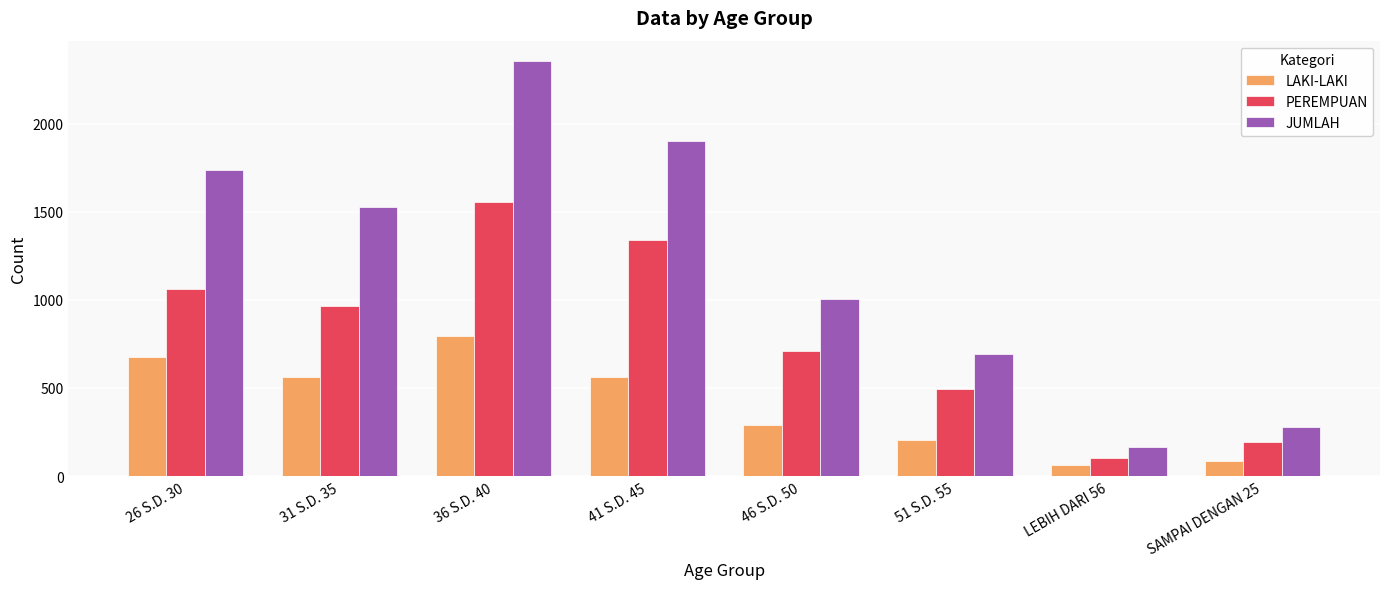

Rank the series by their average value, from highest to lowest.

JUMLAH, PEREMPUAN, LAKI-LAKI